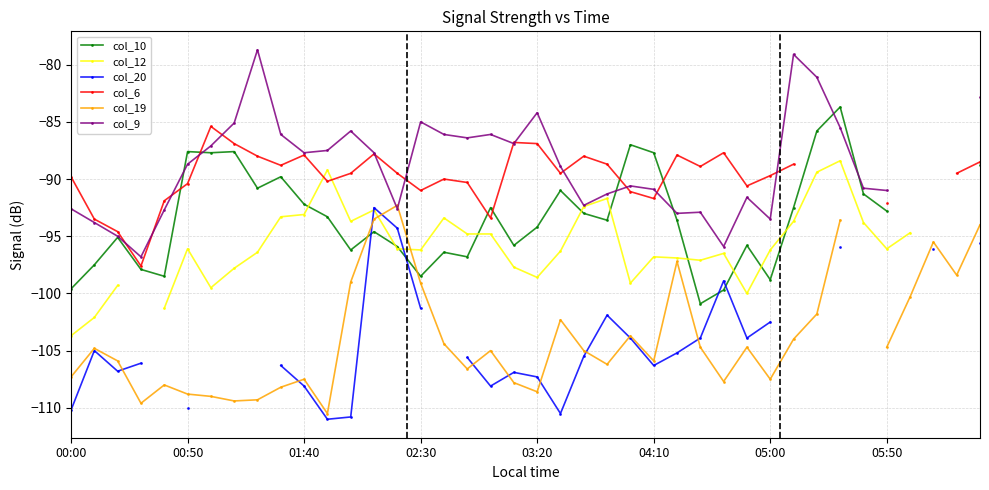

What value does the col_20 series have at 21?

-110.5